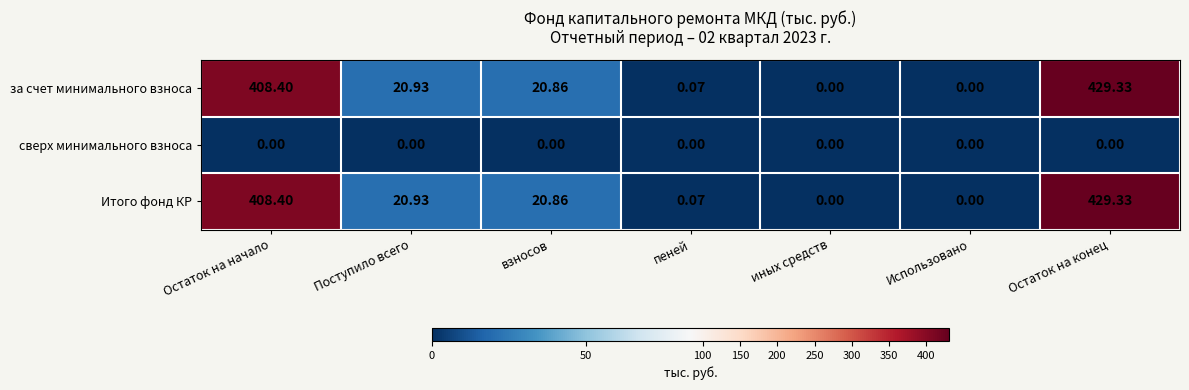

At which label is за счет минимального взноса closest to 214?

Поступило всего